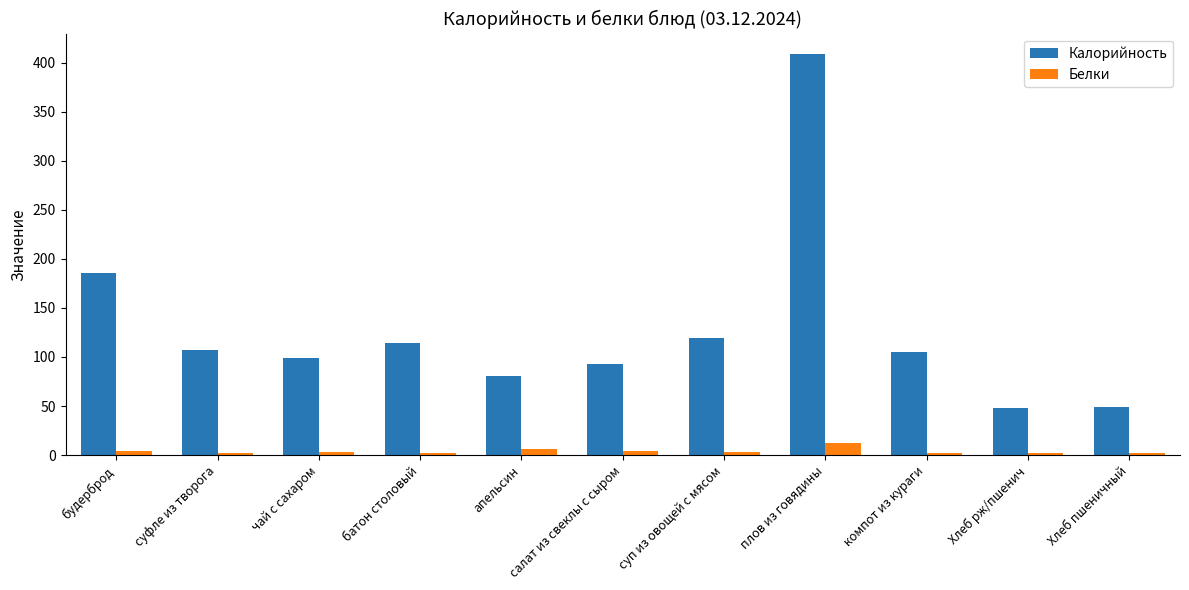

What is the value of the Белки bar at the 3rd from the left?

3.4